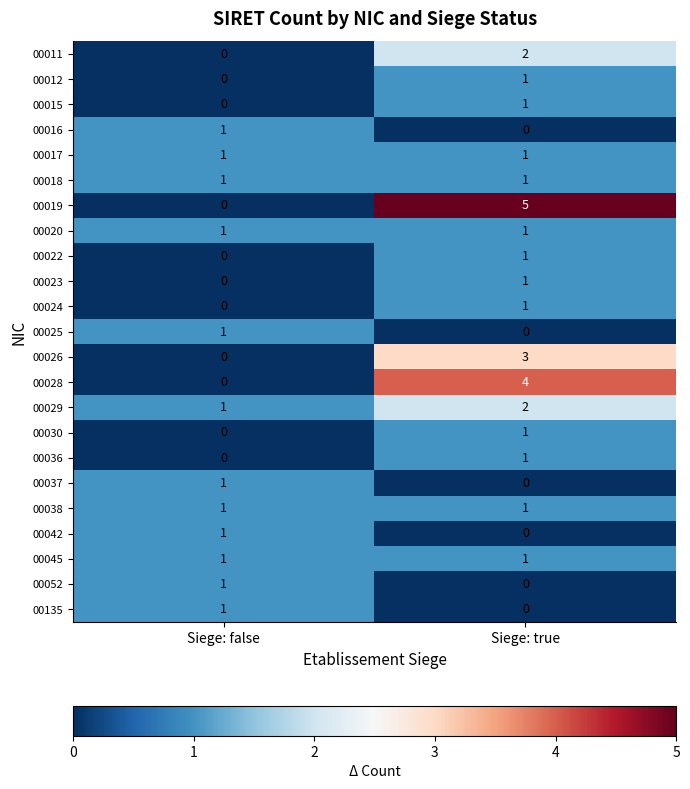

At how many categories does at least one series exceed 4?

1